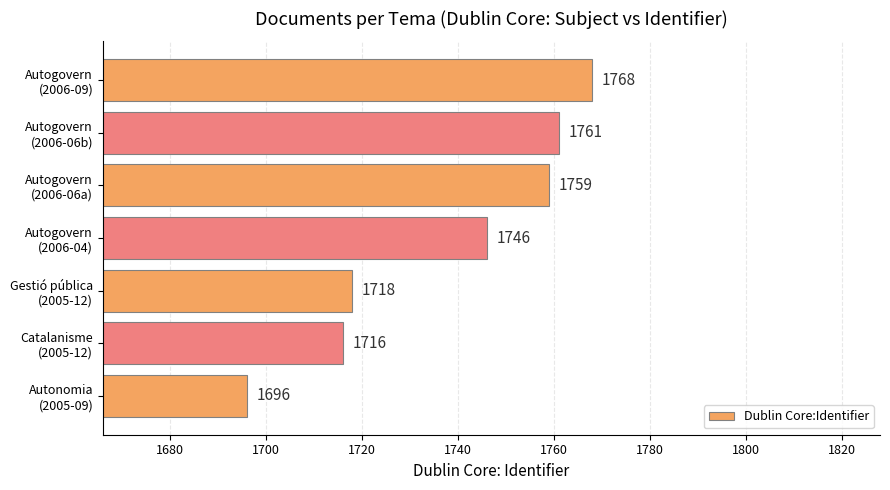

What is the smallest value displayed?

1696